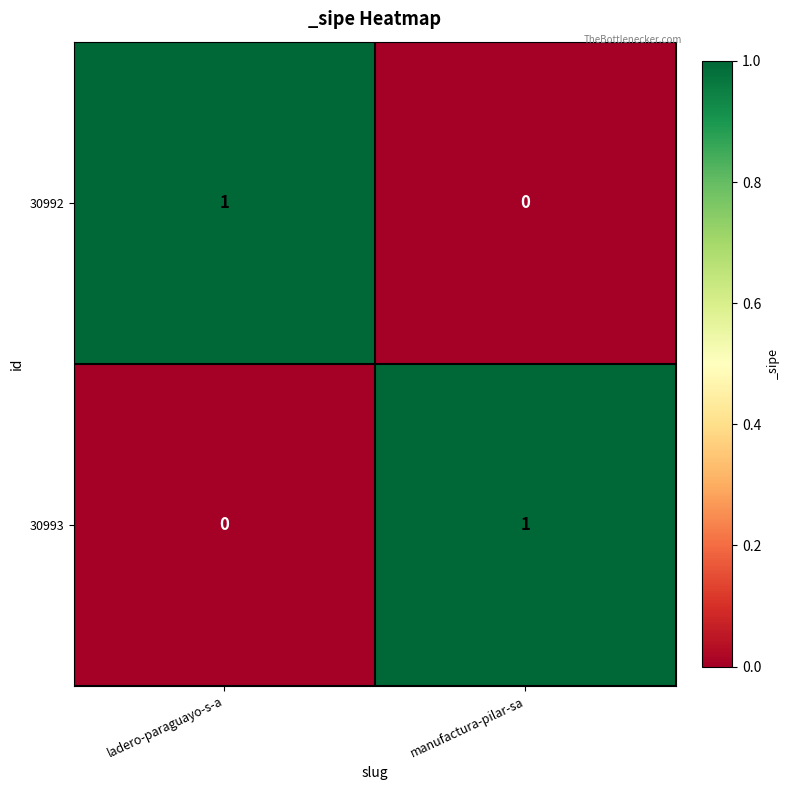

True or false: 30992 has a value of 1 at manufactura-pilar-sa.

False